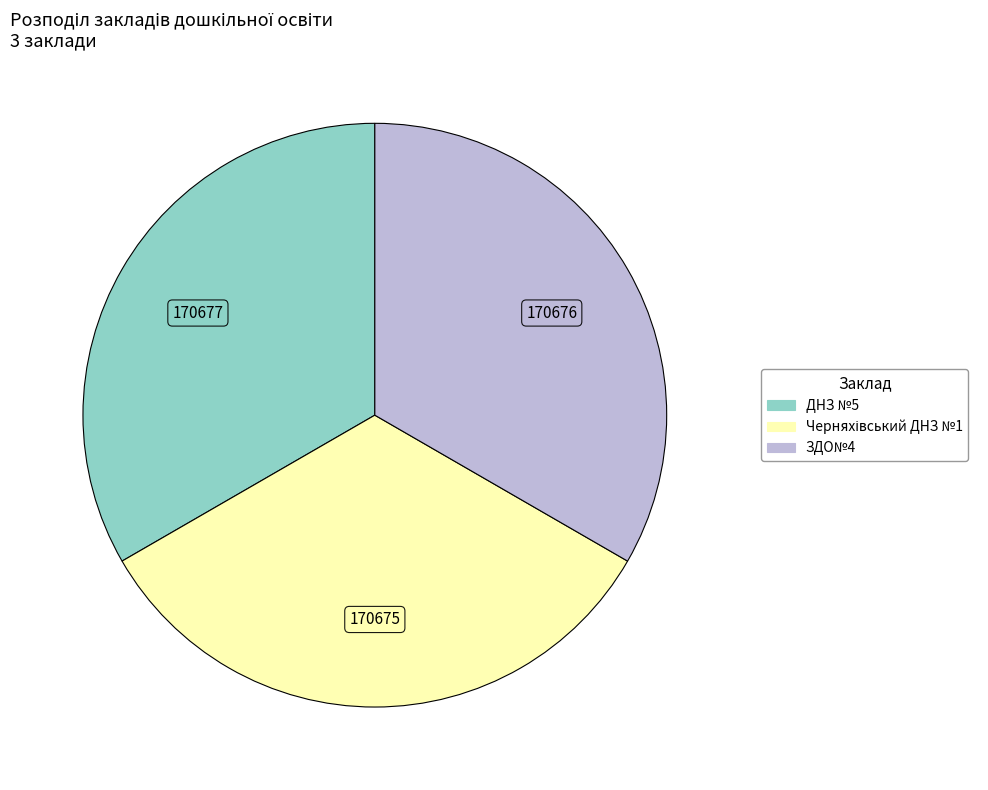

Does ЗДО№4 account for over 50% of the chart?

No